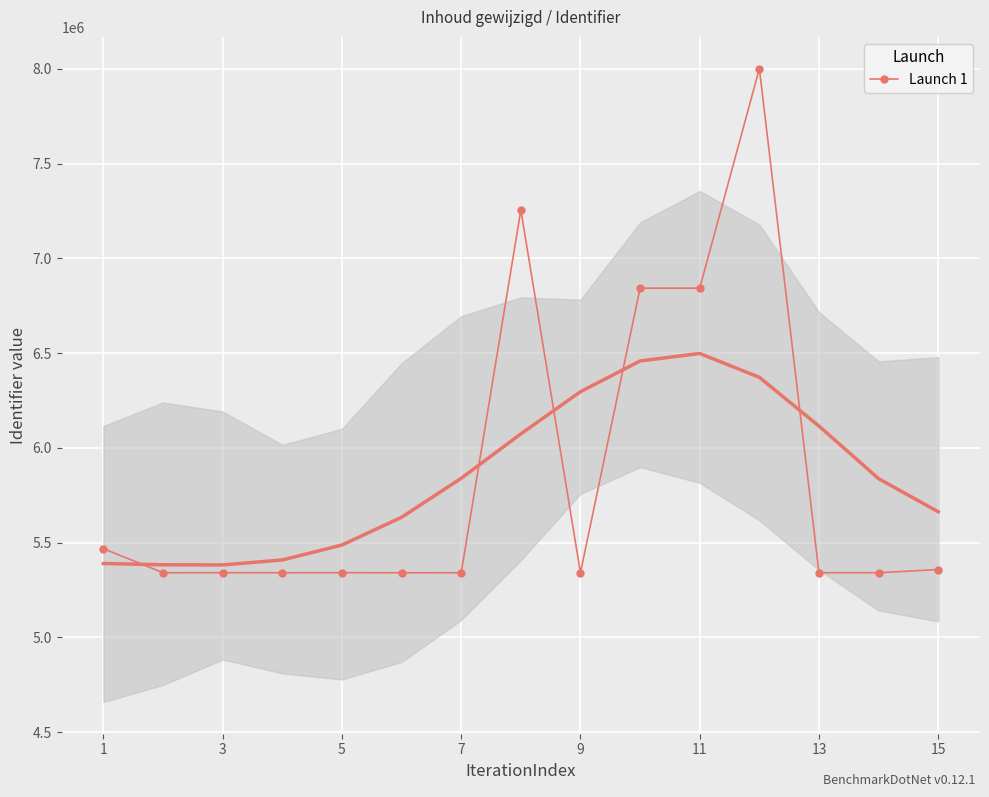

Where does the data first go above 5341440?

1